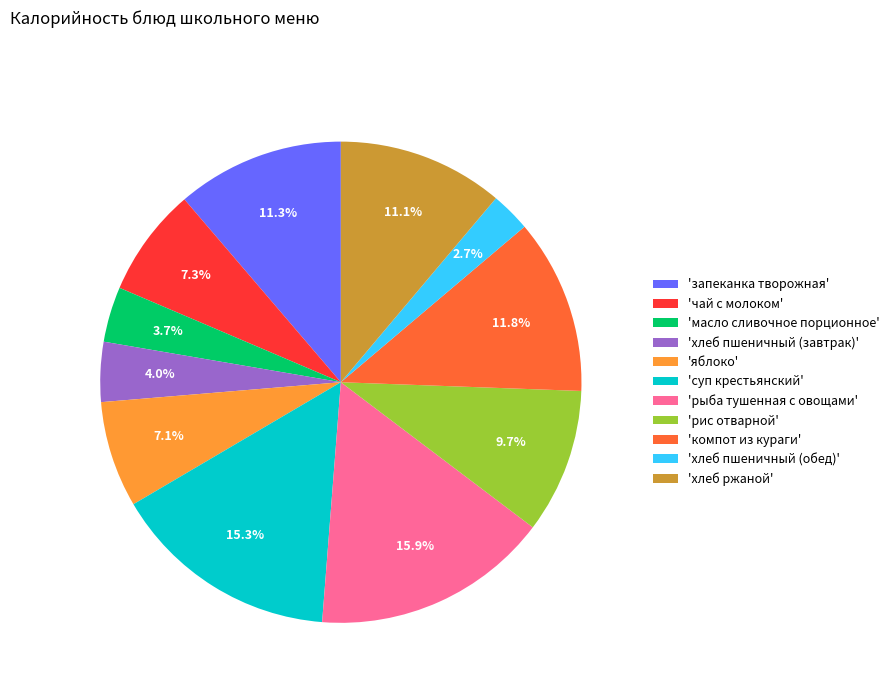

Combined, do 'масло сливочное порционное' and 'хлеб ржаной' account for over 50%?

No